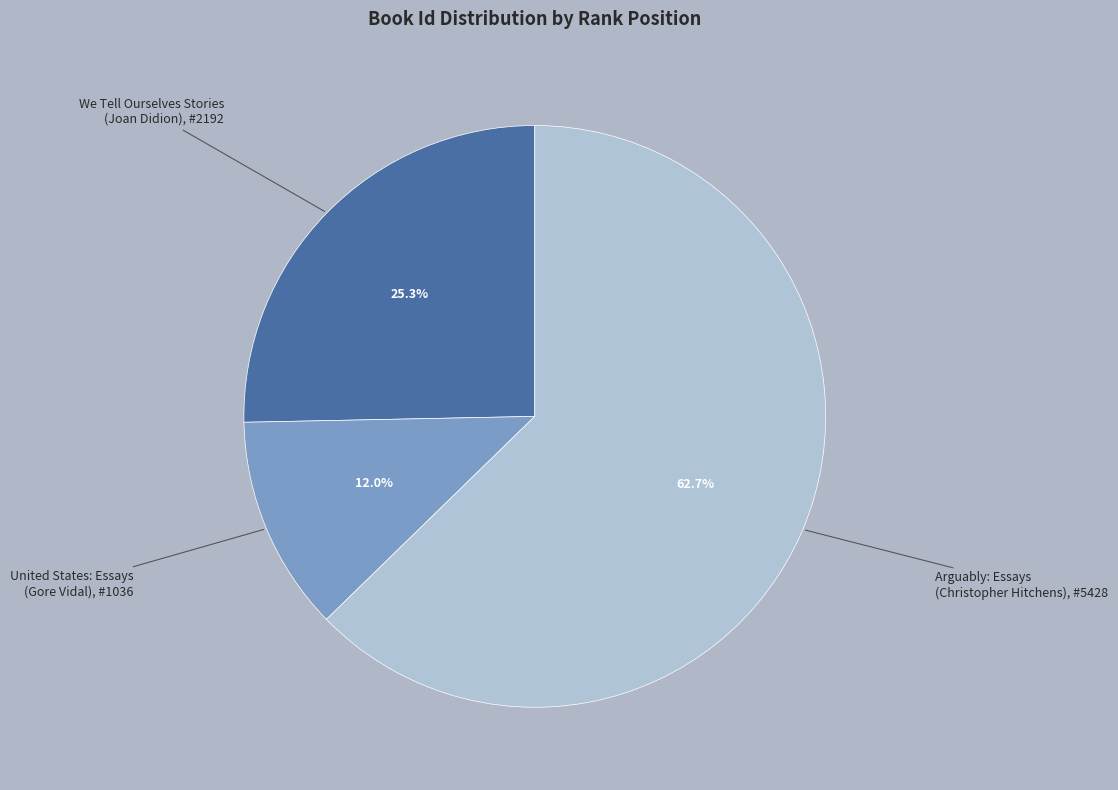

Is there a majority slice in this chart?

Yes